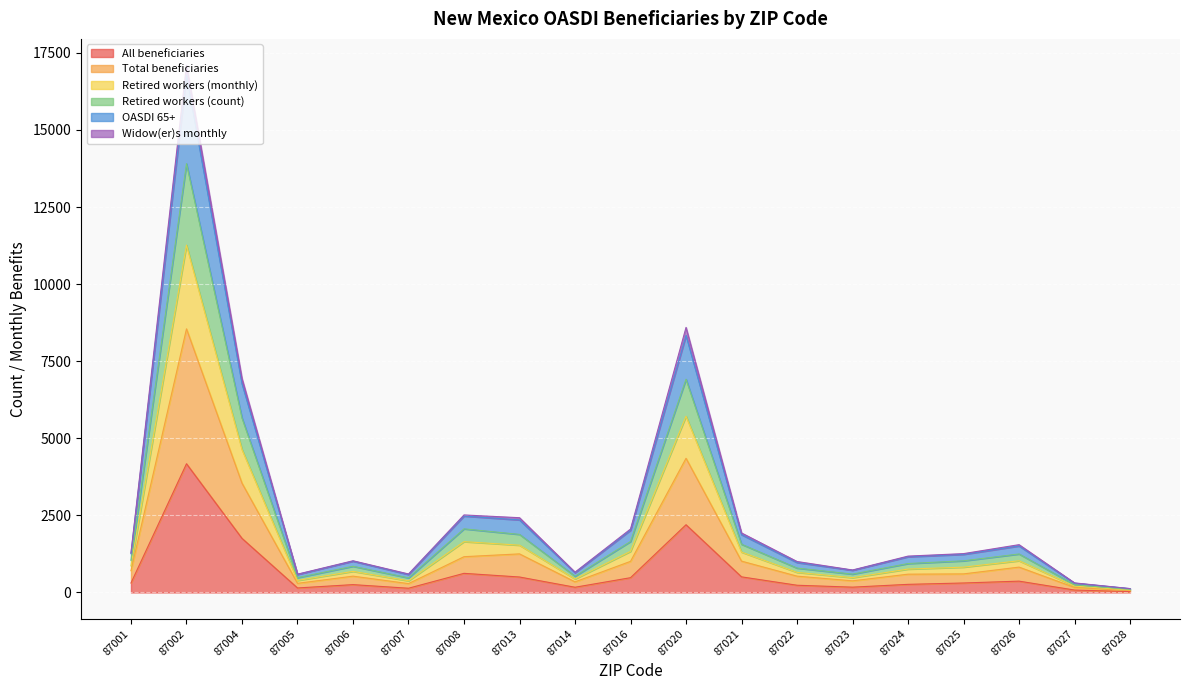

The All beneficiaries series shows 234 at 87022. True or false?

True